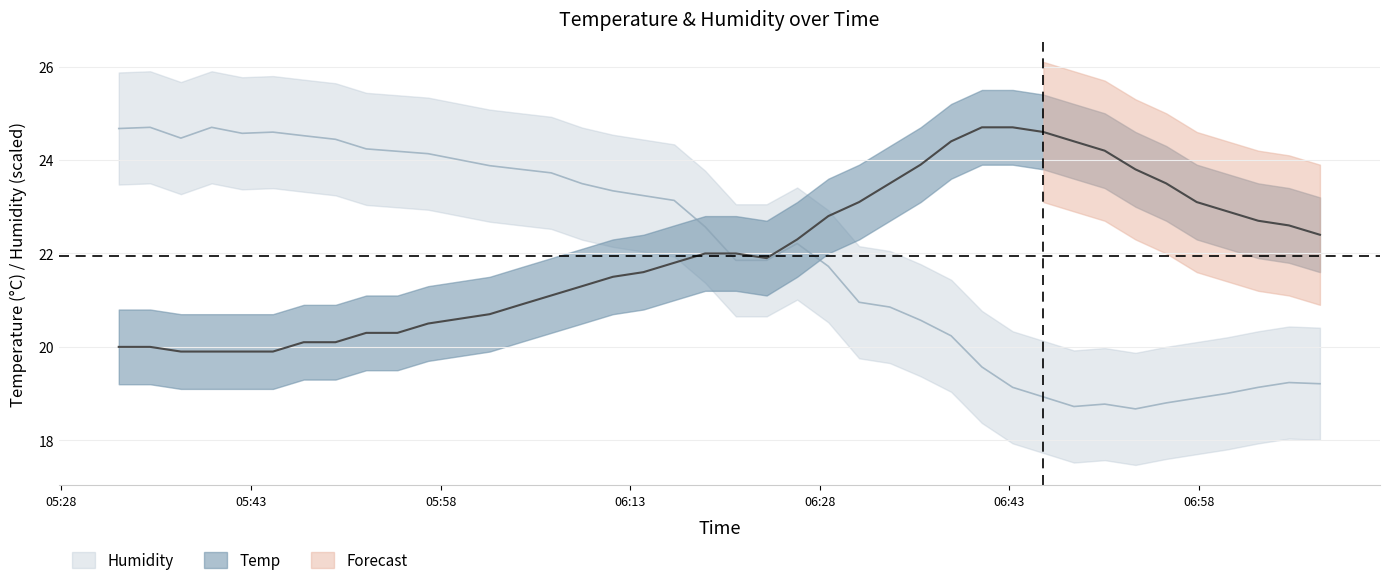

Reading left to right, extract all data points from this chart.

Temp: 20.0	20.0	19.9	19.9	19.9	19.9	20.1	20.1	20.3	20.3	20.5	20.6	20.7	20.9	21.1	21.3	21.5	21.6	21.8	22.0	22.0	21.9	22.3	22.8	23.1	23.5	23.9	24.4	24.7	24.7	24.6	24.4	24.2	23.8	23.5	23.1	22.9	22.7	22.6	22.4
Humidity: 24.7	24.7	24.5	24.7	24.6	24.6	24.5	24.4	24.2	24.2	24.1	24.0	23.9	23.8	23.7	23.5	23.3	23.2	23.1	22.6	21.9	21.9	22.2	21.7	21.0	20.9	20.6	20.2	19.6	19.1	18.9	18.7	18.8	18.7	18.8	18.9	19.0	19.1	19.2	19.2